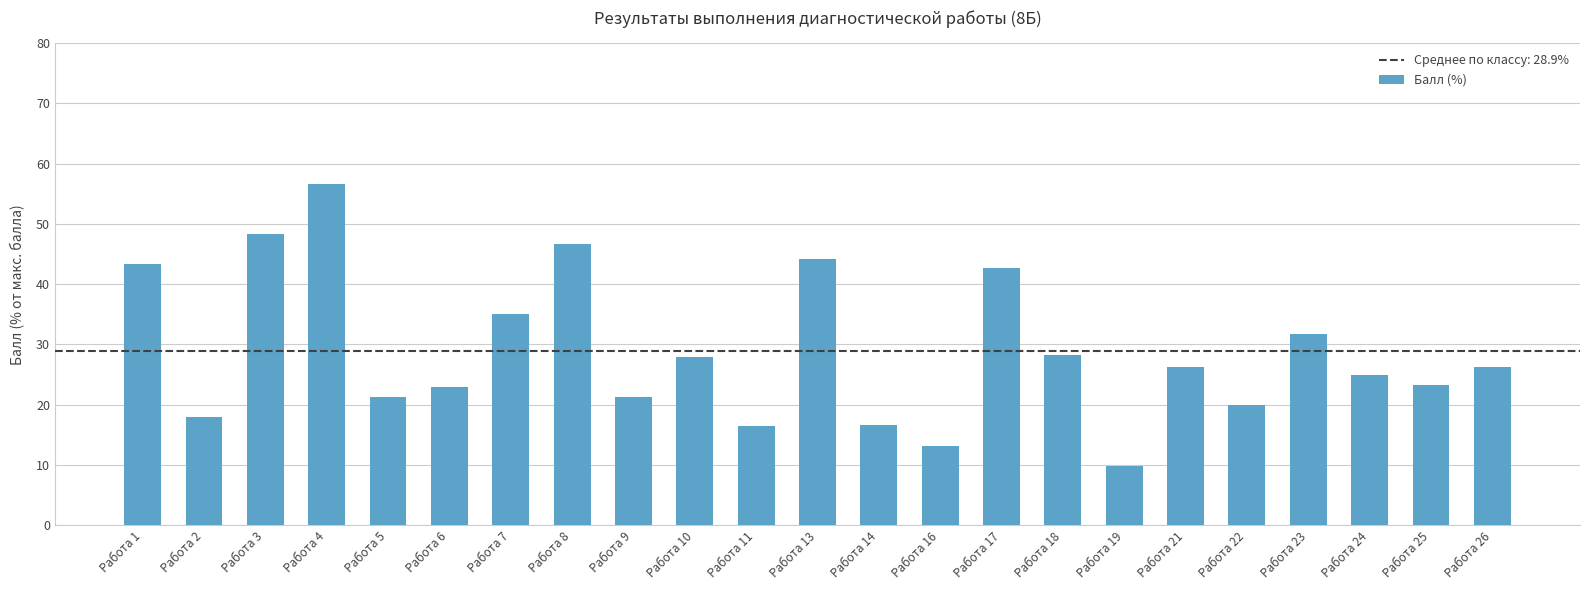

Which label corresponds to the smallest value in the chart?

Работа 19